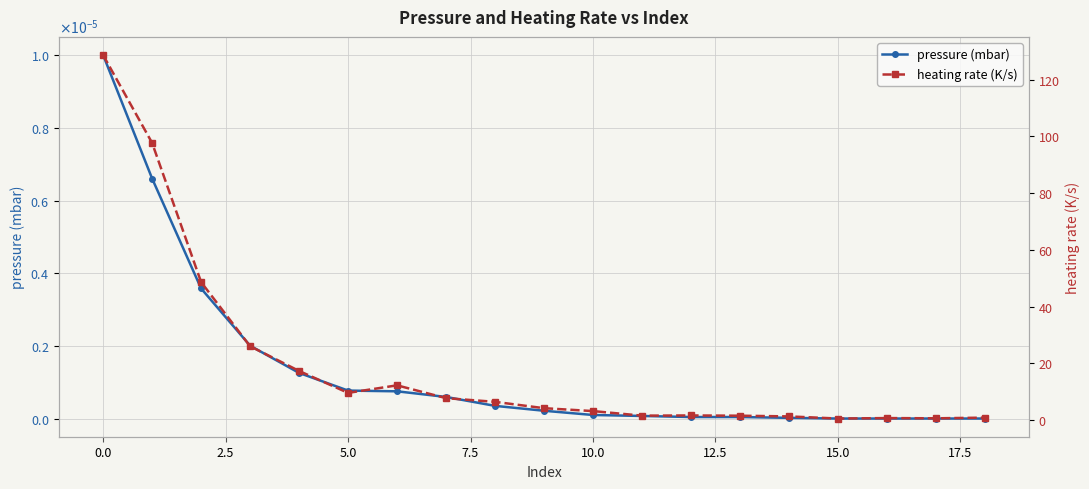

What is the average value of the heating rate (K/s) series?

19.4